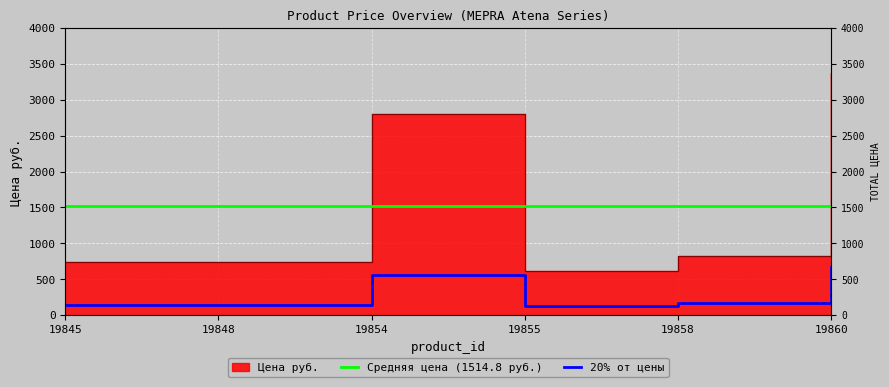

Reading left to right, transcribe all the data shown in this chart.

147.8	146.9	561.6	122.4	163.7	675.4